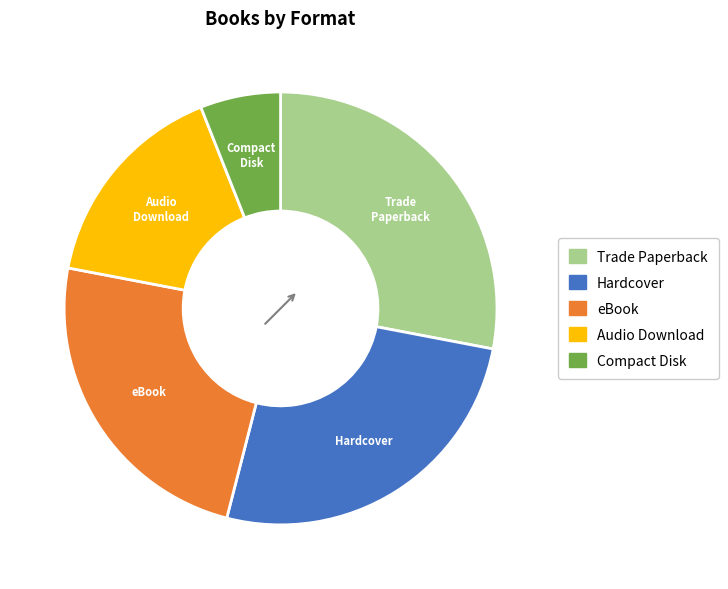

The eBook slice represents 9% of the pie. True or false?

False